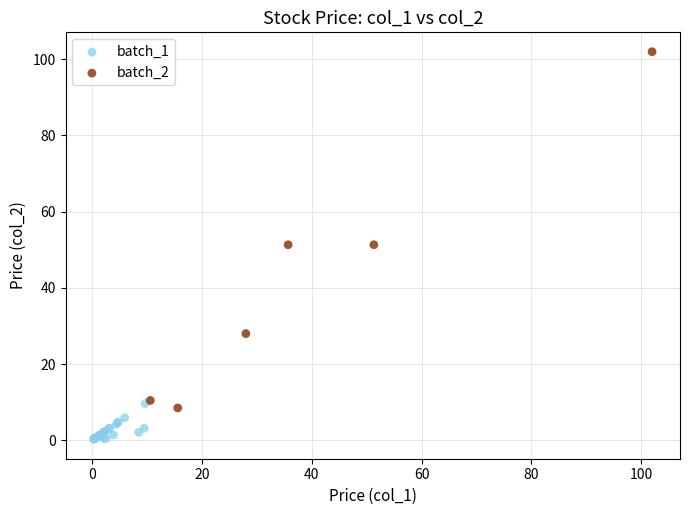

Which series reaches the minimum Y coordinate?

batch_1